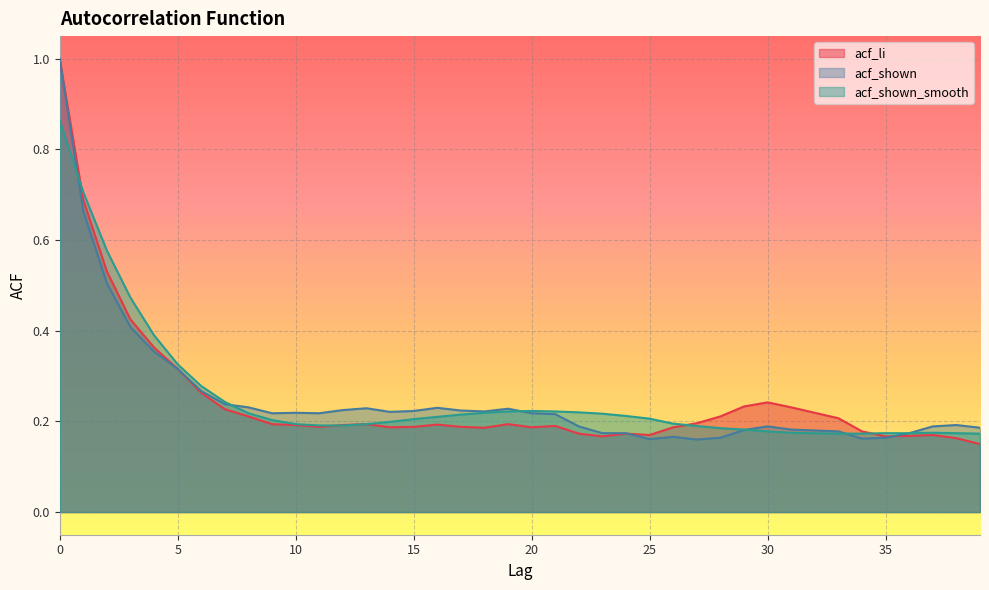

What is the difference between the maximum and minimum values in the acf_li series?

0.8